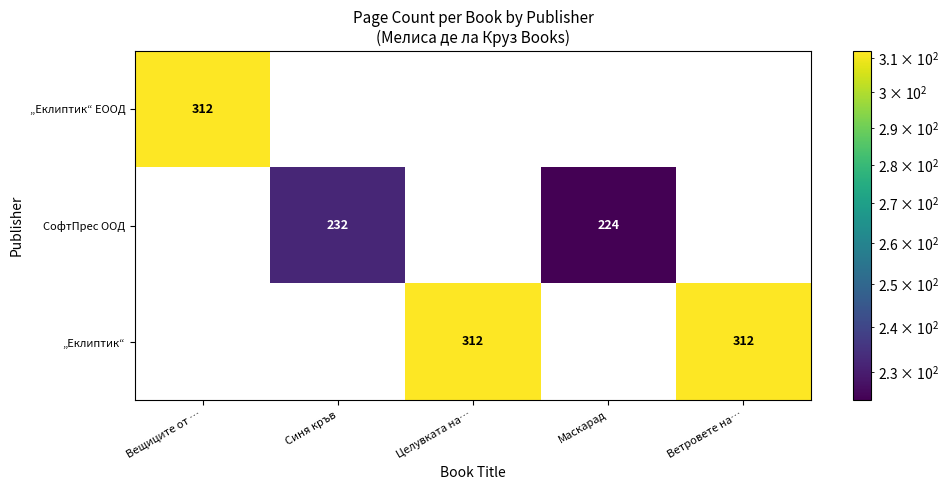

Count the number of data series in this chart.

3